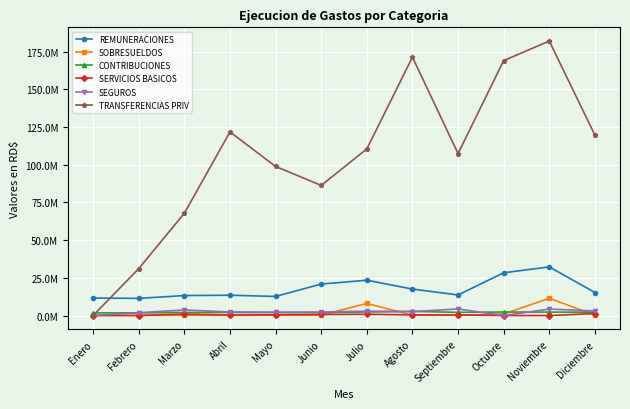

What is the label of the 3rd point from the right?

Octubre